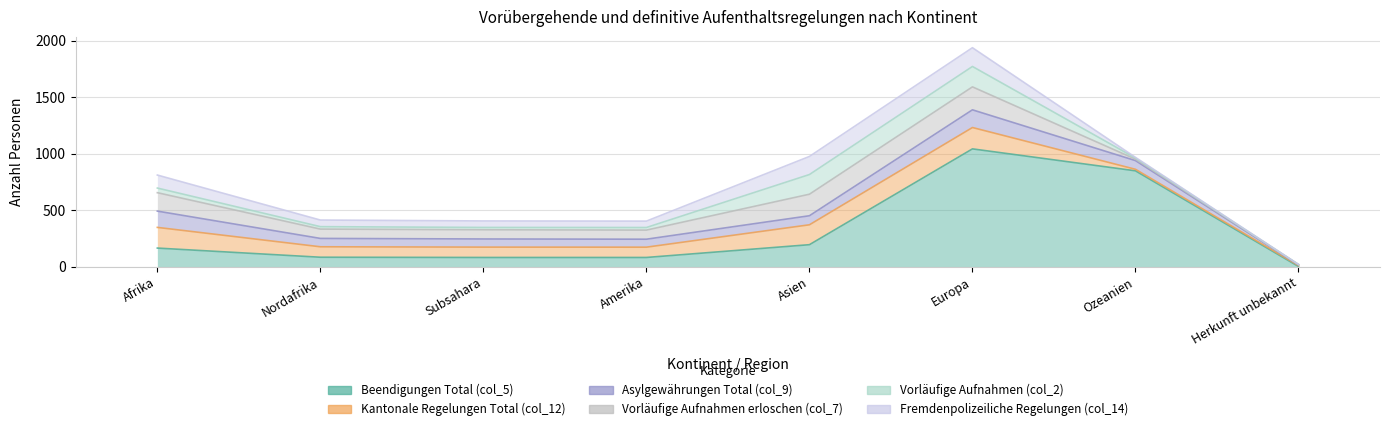

Which series changed the most between Afrika and Subsahara?

Beendigungen Total (col_5)